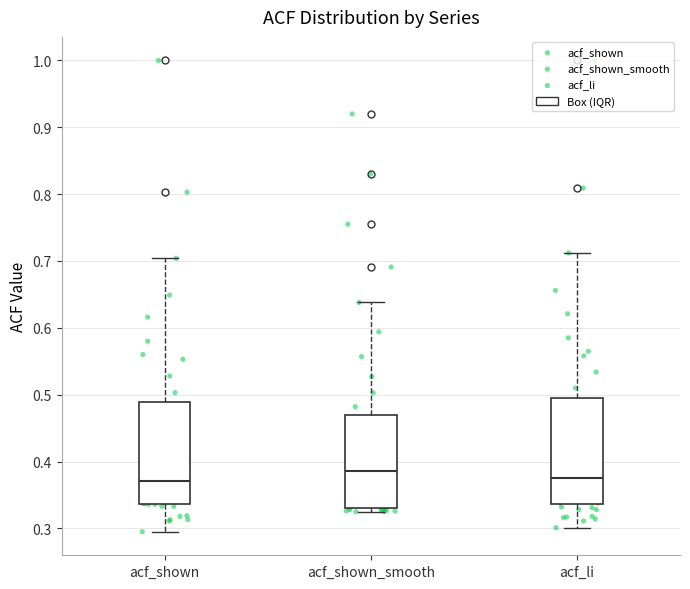

Where is the lower edge of the box for acf_shown_smooth on the y-axis? The values are not printed on the chart, so give them approximately, as read against the axis.

0.33